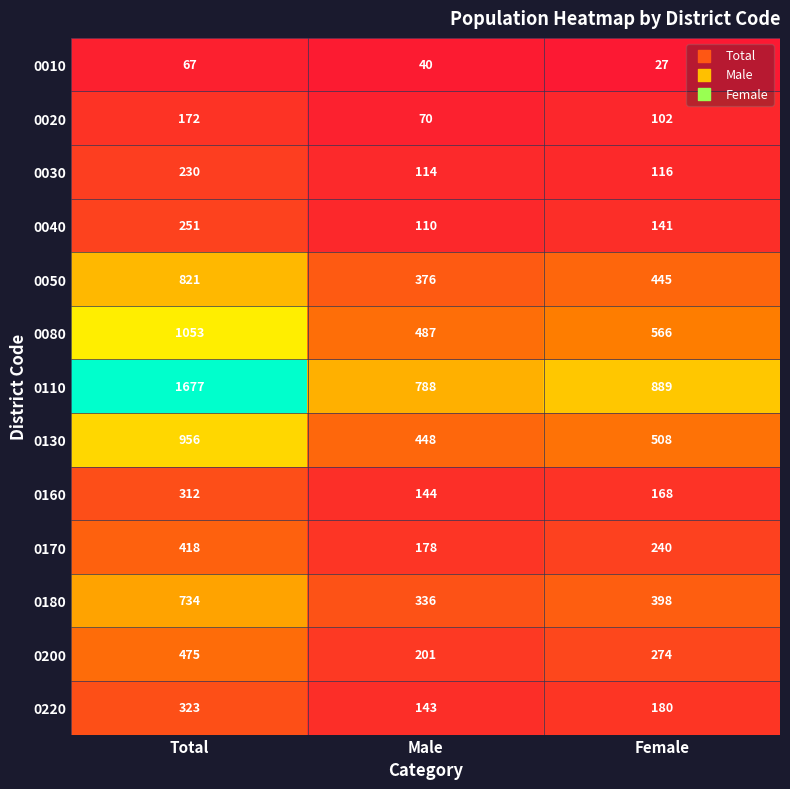

List the series in order of their peak value, lowest first.

0010, 0020, 0030, 0040, 0160, 0220, 0170, 0200, 0180, 0050, 0130, 0080, 0110